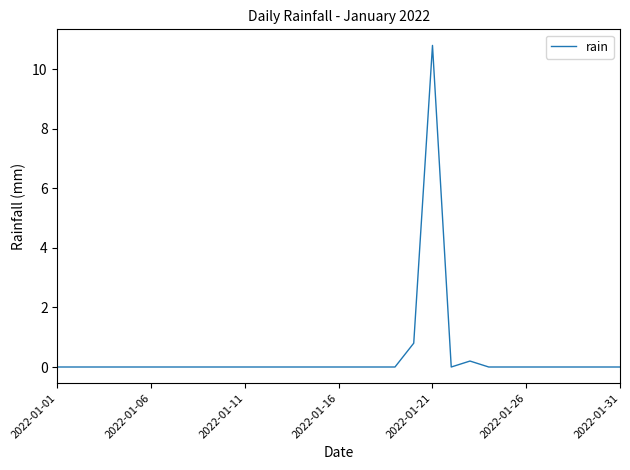

What is the greatest value displayed?

10.8